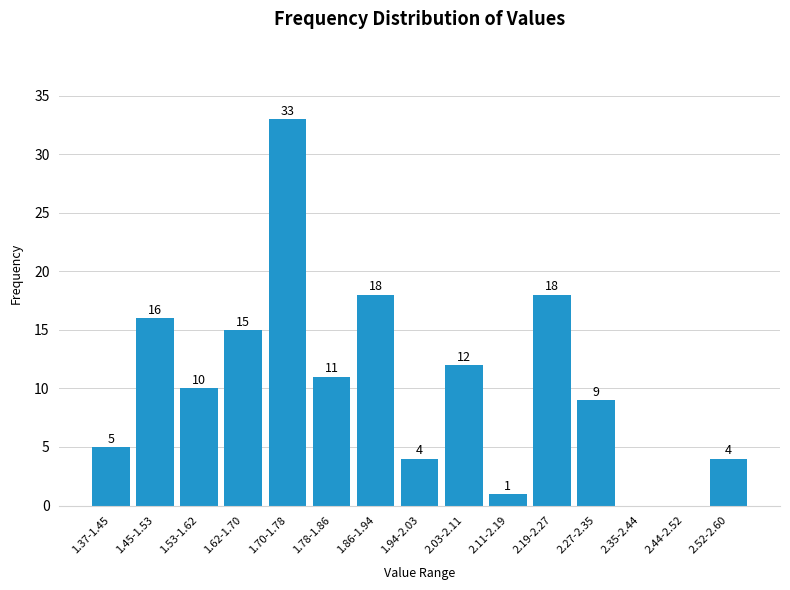

Reading right to left, extract all data points from this chart.

2.52-2.60=4	2.44-2.52=0	2.35-2.44=0	2.27-2.35=9	2.19-2.27=18	2.11-2.19=1	2.03-2.11=12	1.94-2.03=4	1.86-1.94=18	1.78-1.86=11	1.70-1.78=33	1.62-1.70=15	1.53-1.62=10	1.45-1.53=16	1.37-1.45=5